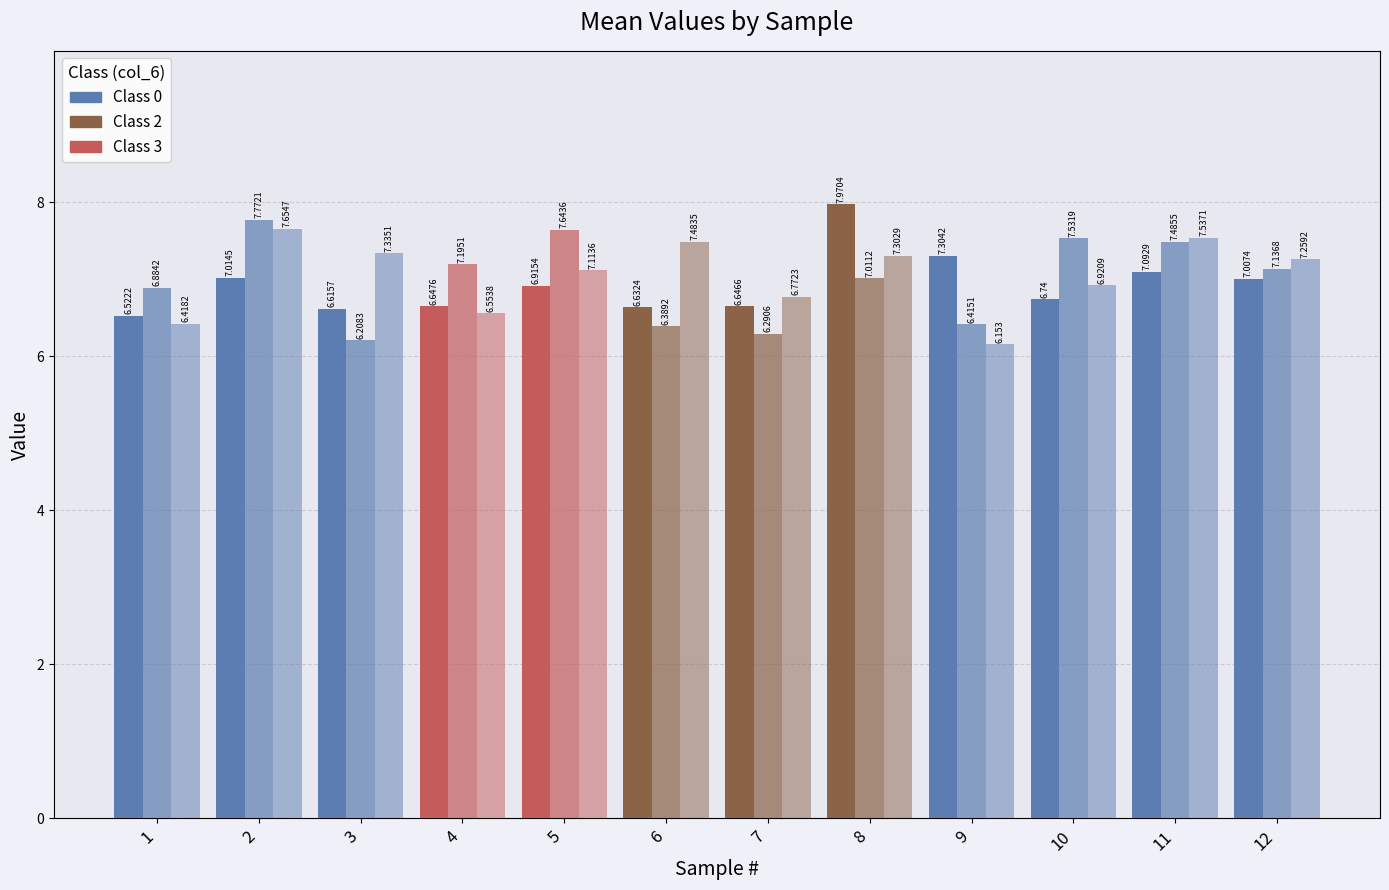

Reading left to right, list all the values displayed in this chart.

sample values: 6.5	7.0	6.6	6.6	6.9	6.6	6.6	8.0	7.3	6.7	7.1	7.0
col_2: 6.9	7.8	6.2	7.2	7.6	6.4	6.3	7.0	6.4	7.5	7.5	7.1
col_3: 6.4	7.7	7.3	6.6	7.1	7.5	6.8	7.3	6.2	6.9	7.5	7.3